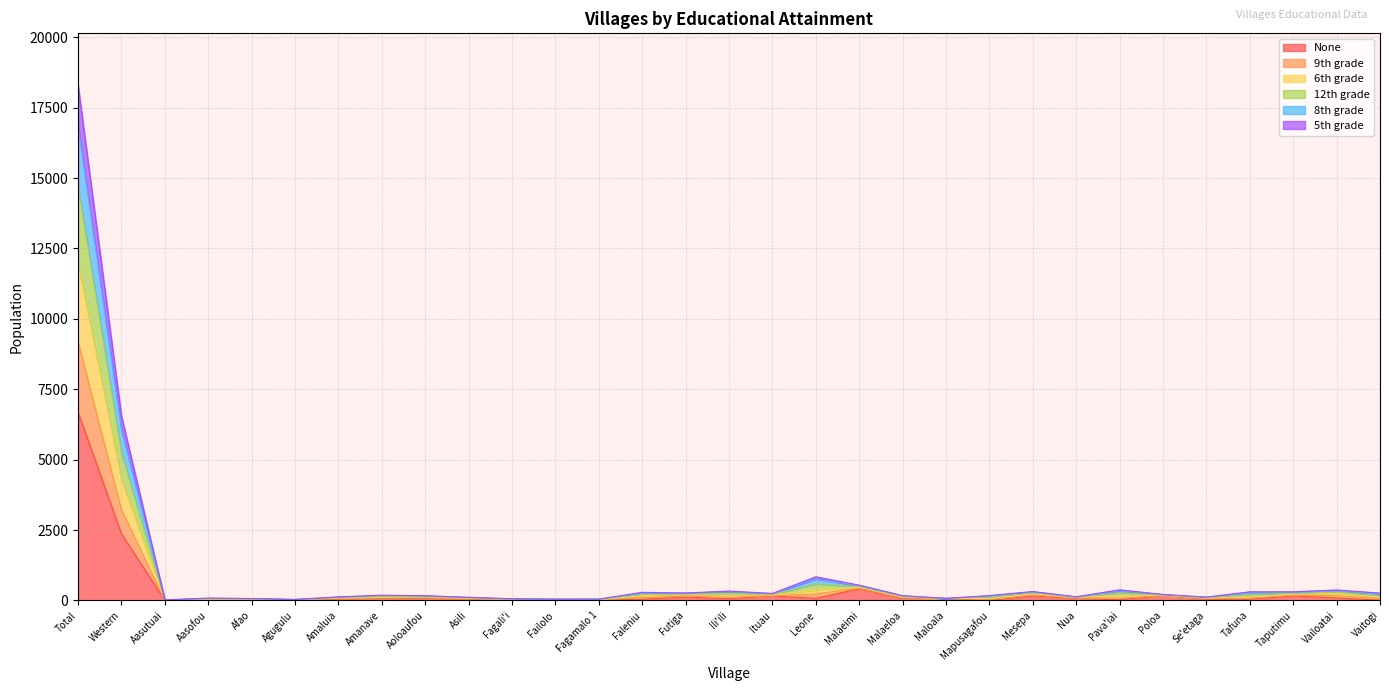

True or false: 8th grade has more than 1 points higher than both neighbors.

True